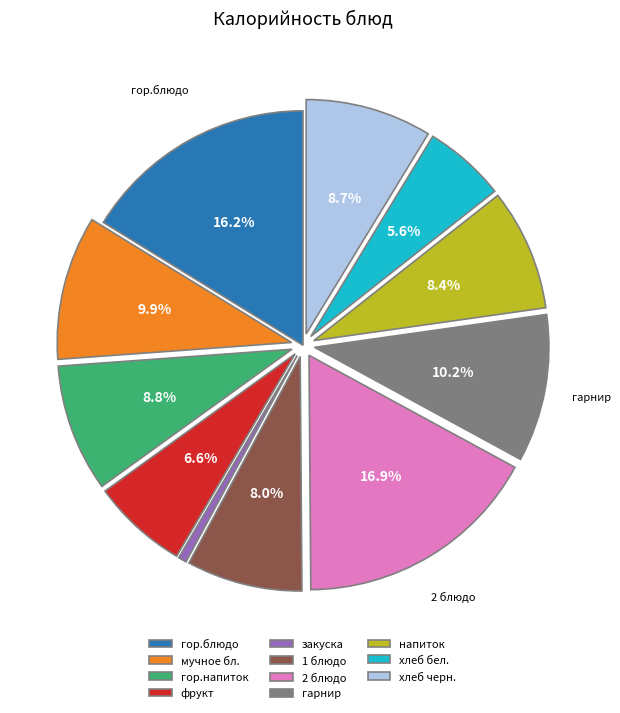

What is the largest slice in the pie chart?

2 блюдо